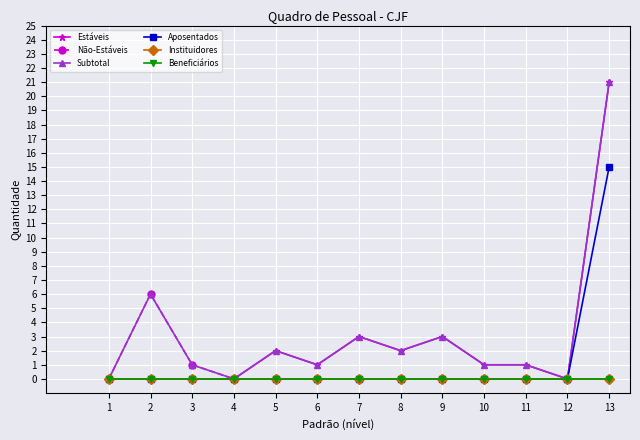

True or false: Não-Estáveis and Beneficiários intersect in this chart.

False